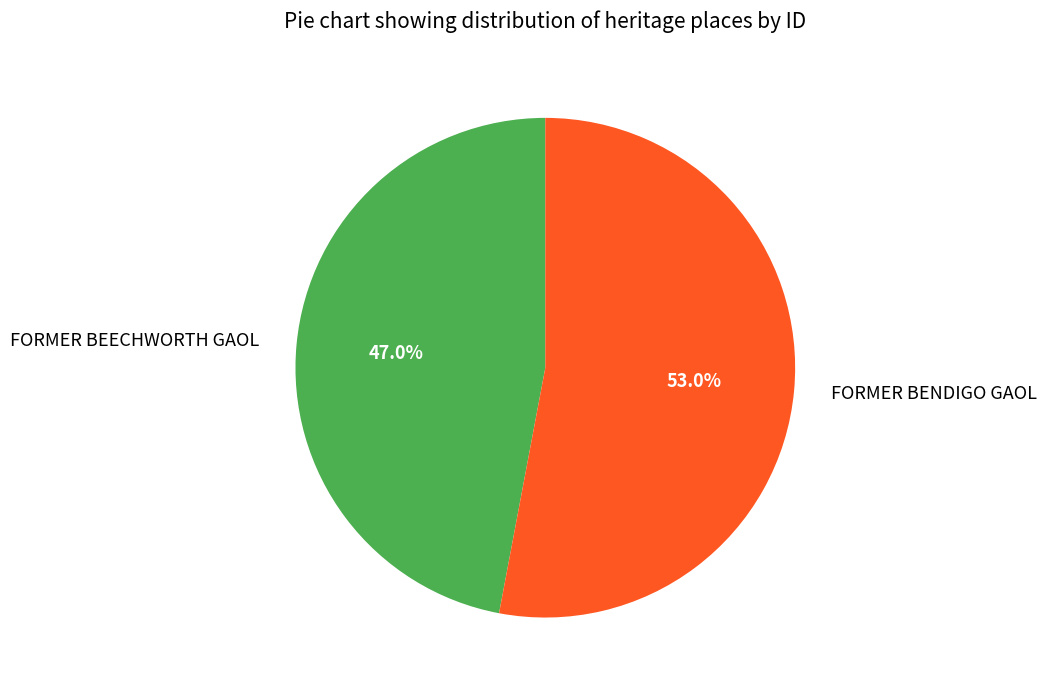

What is the ratio of the value at FORMER BEECHWORTH GAOL to the value at FORMER BENDIGO GAOL?

0.9